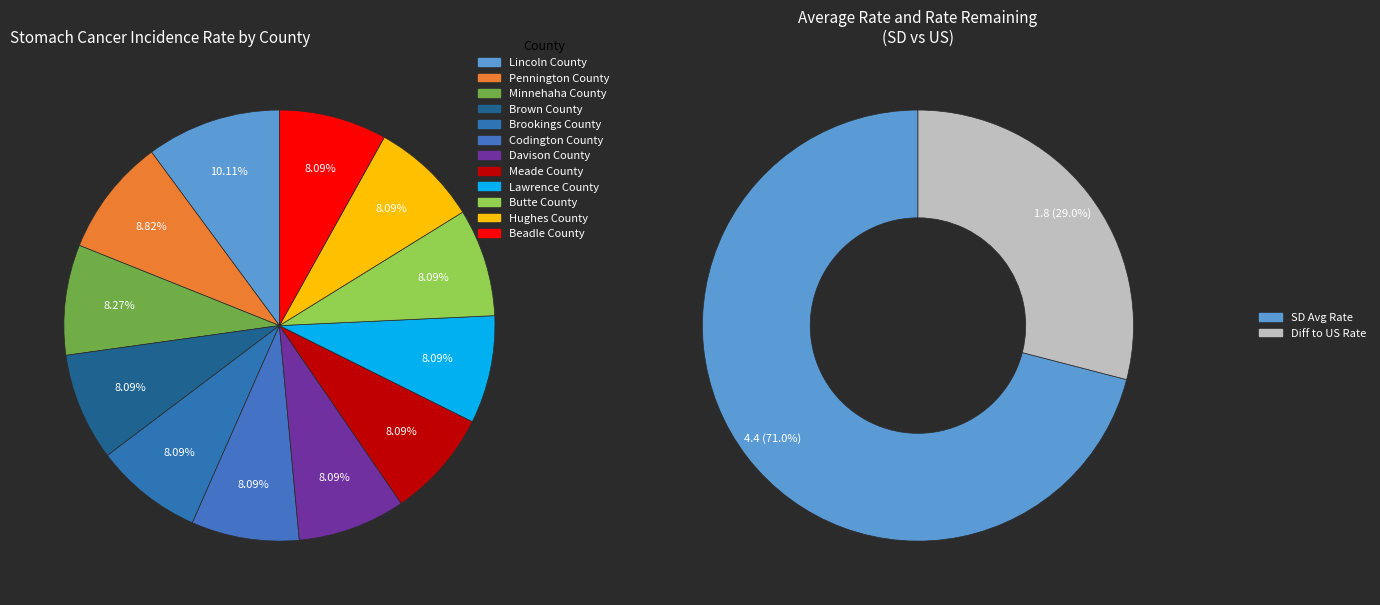

How many slices are in this pie chart?

12